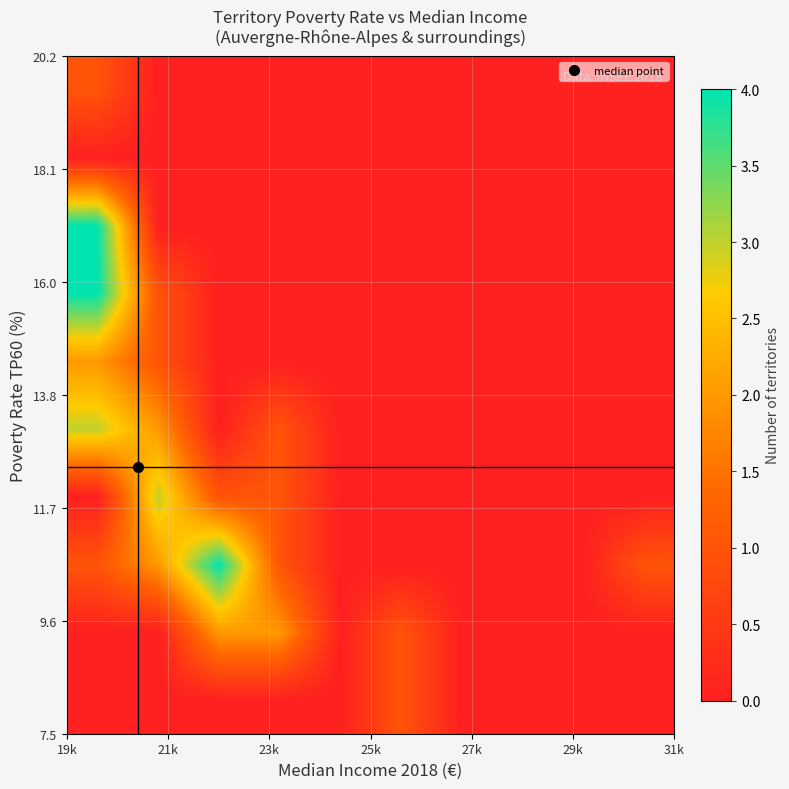

What is the maximum value shown in the chart?

4